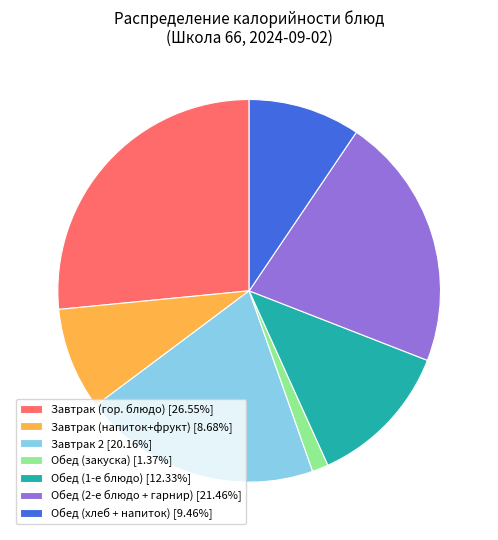

What is the ratio of the value at Завтрак (напиток+фрукт) [8.68%] to the value at Завтрак 2 [20.16%]?

0.4